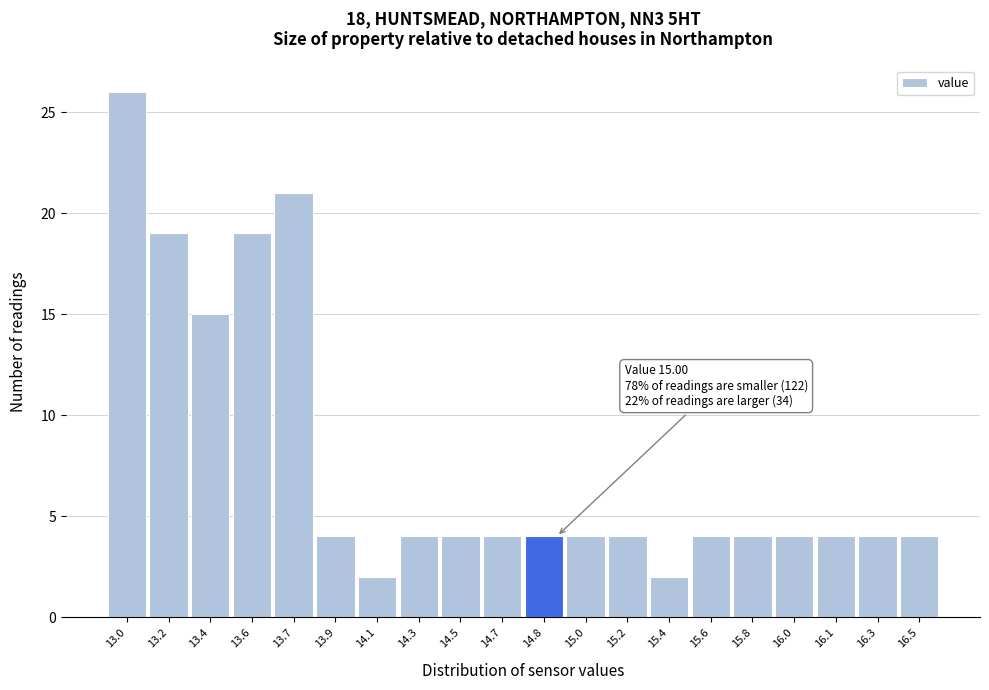

Reading left to right, what are all the values shown in this chart?

13.0=26	13.2=19	13.4=15	13.6=19	13.7=21	13.9=4	14.1=2	14.3=4	14.5=4	14.7=4	14.8=4	15.0=4	15.2=4	15.4=2	15.6=4	15.8=4	16.0=4	16.1=4	16.3=4	16.5=4